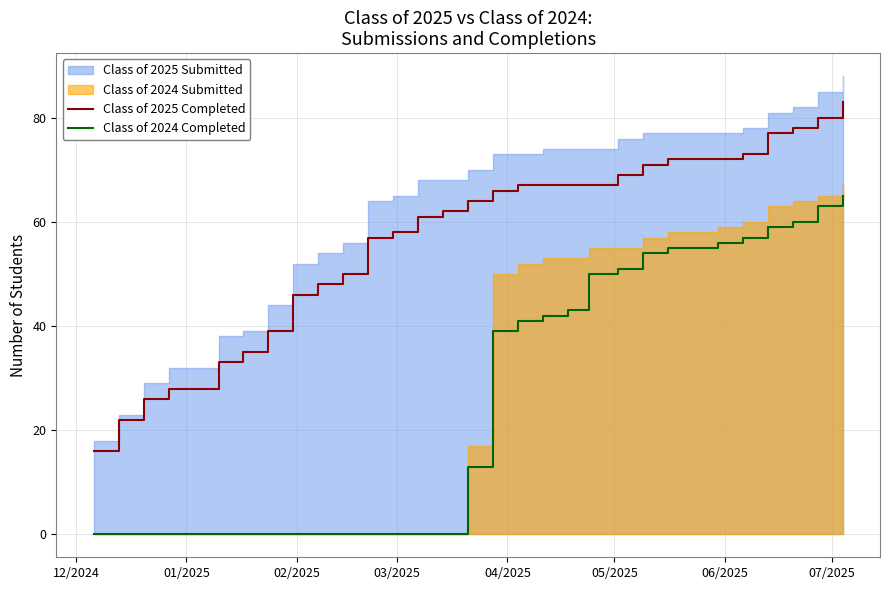

True or false: Class of 2024 Completed and Class of 2025 Completed cross at least once.

False